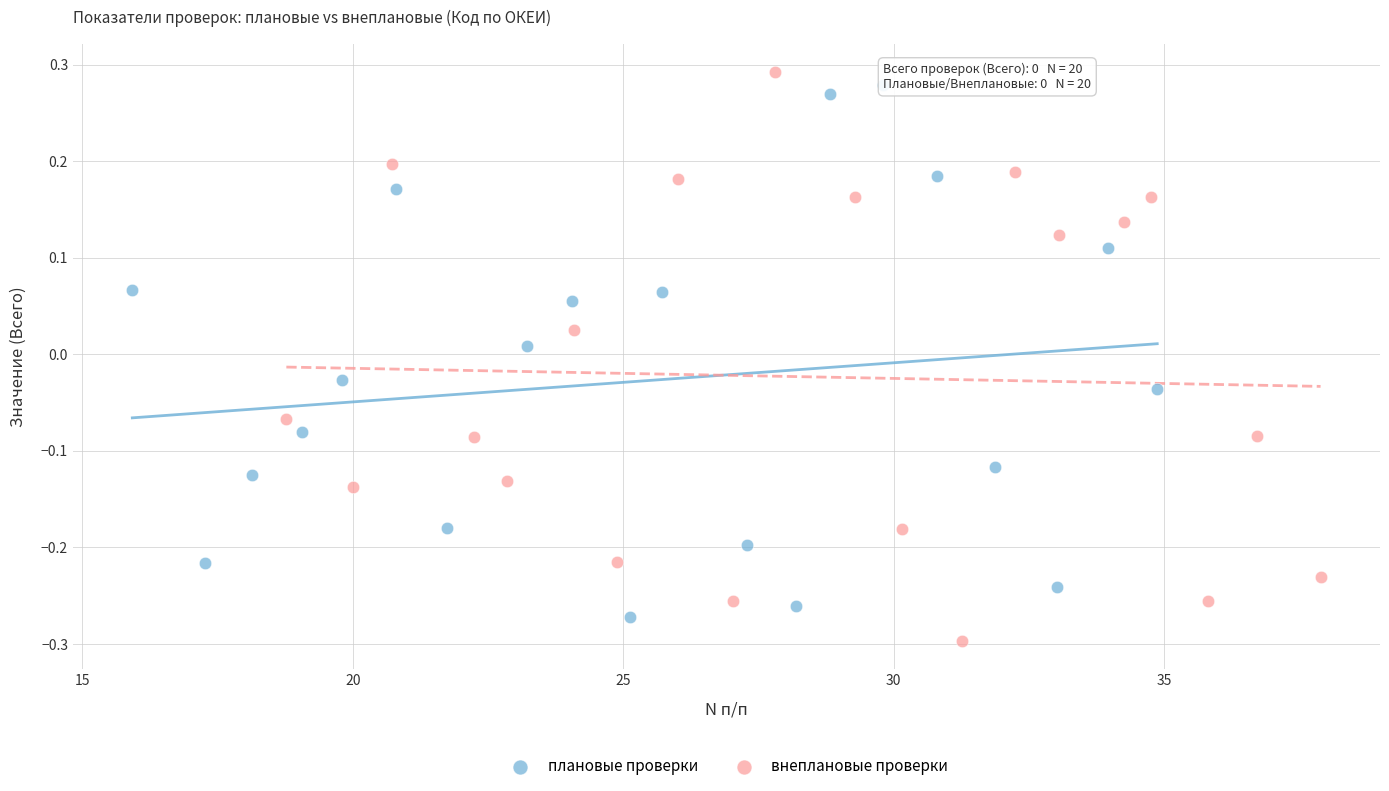

Which series reaches the maximum Y coordinate?

внеплановые проверки